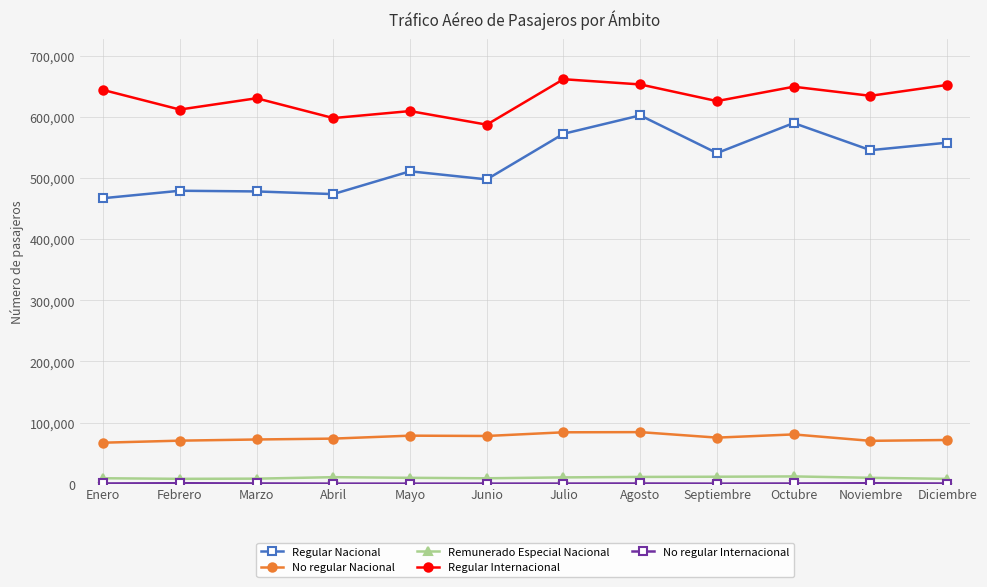

What is the average value of the No regular Nacional series?

75416